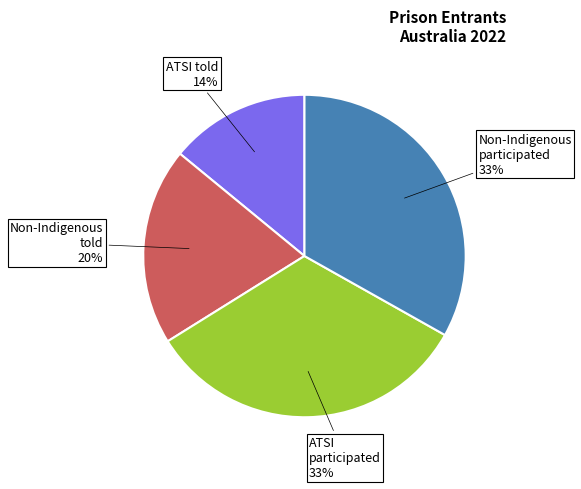

What is the smallest slice in the pie chart?

ATSI told 14%